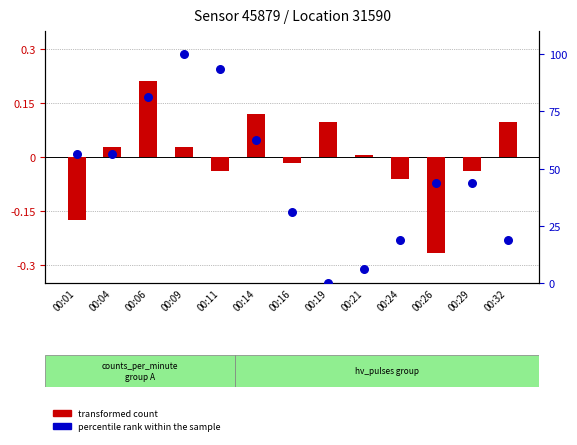

At which category is the sum across all series the highest?

00:09